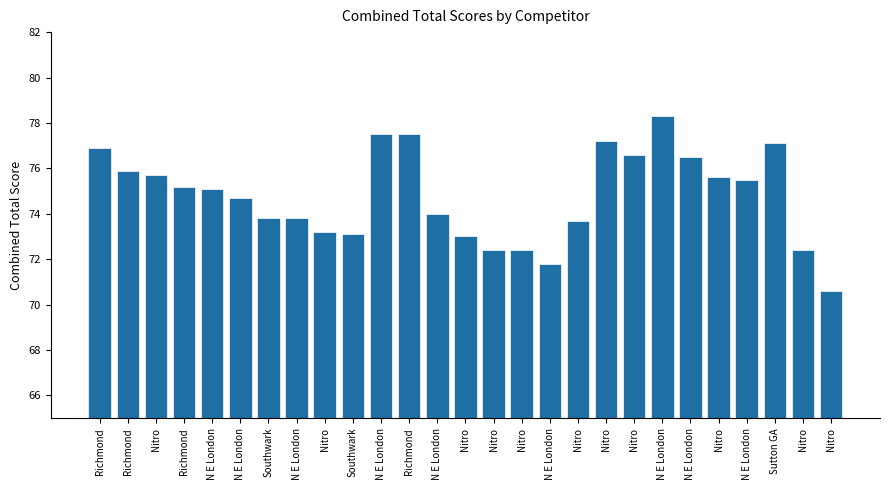

Is it true that the value at Nitro is 36.6?

False